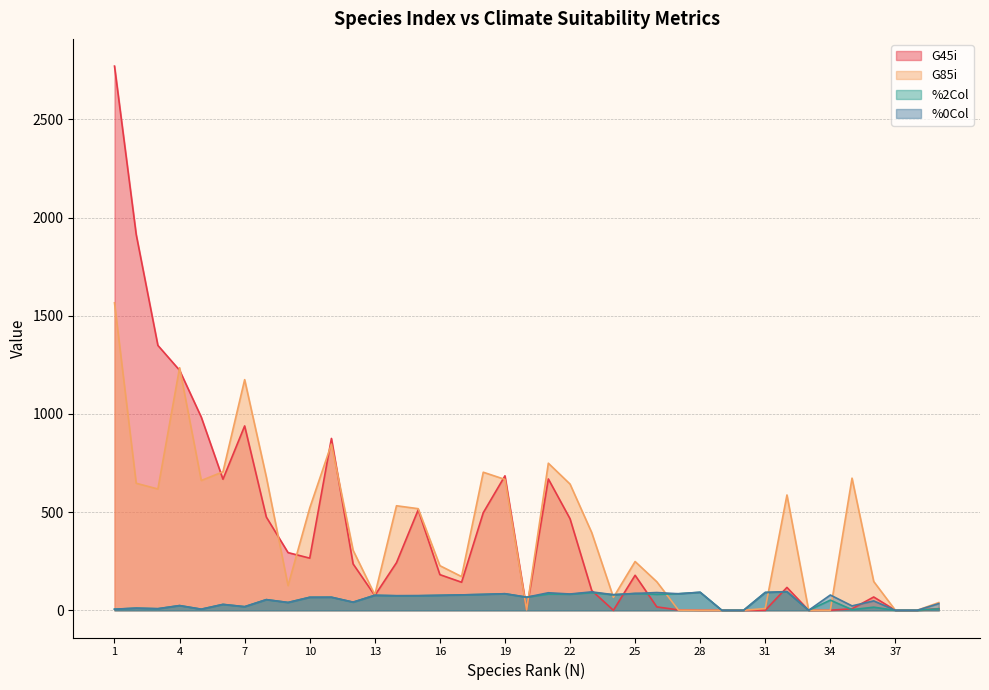

At how many categories does at least one series exceed 2010?

1